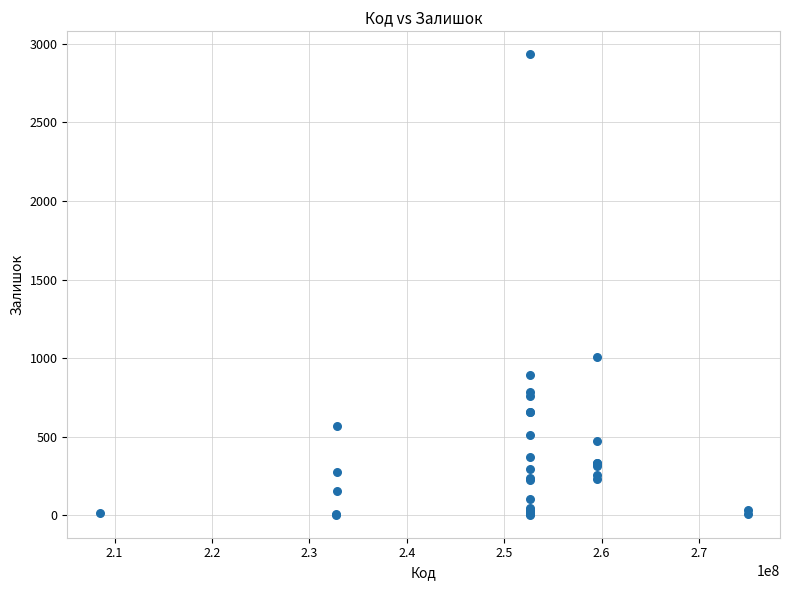

What Y value in the scatter plot is closest to 1468?

1004